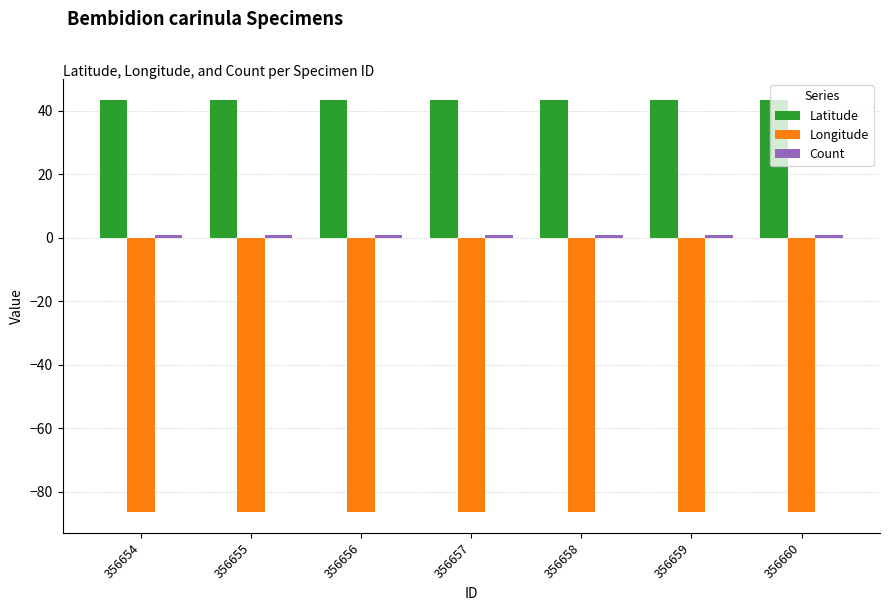

How many distinct data groups are displayed?

3